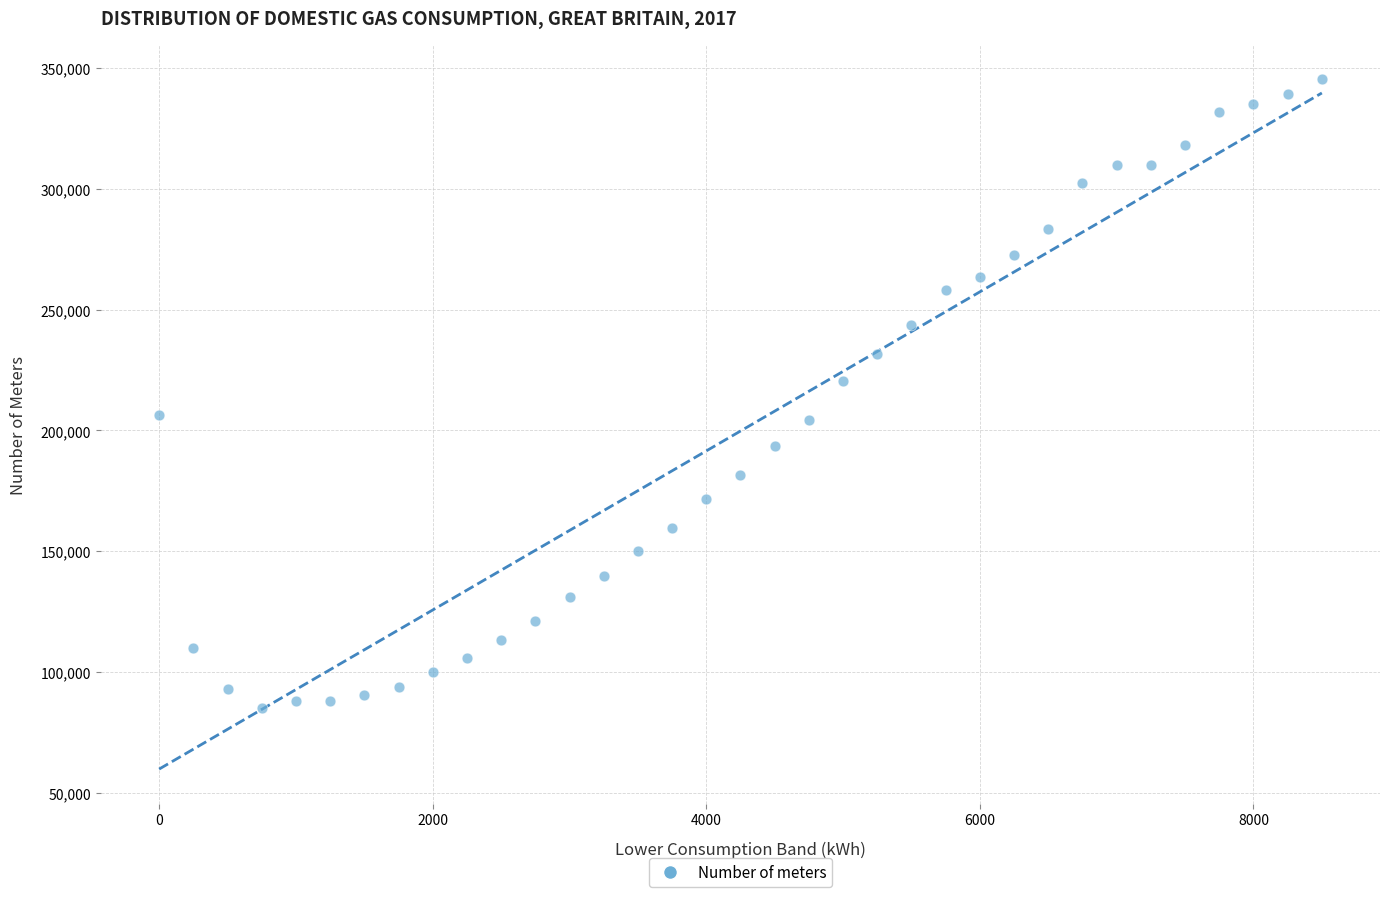

What is the range of Y values (max minus min)?

259911